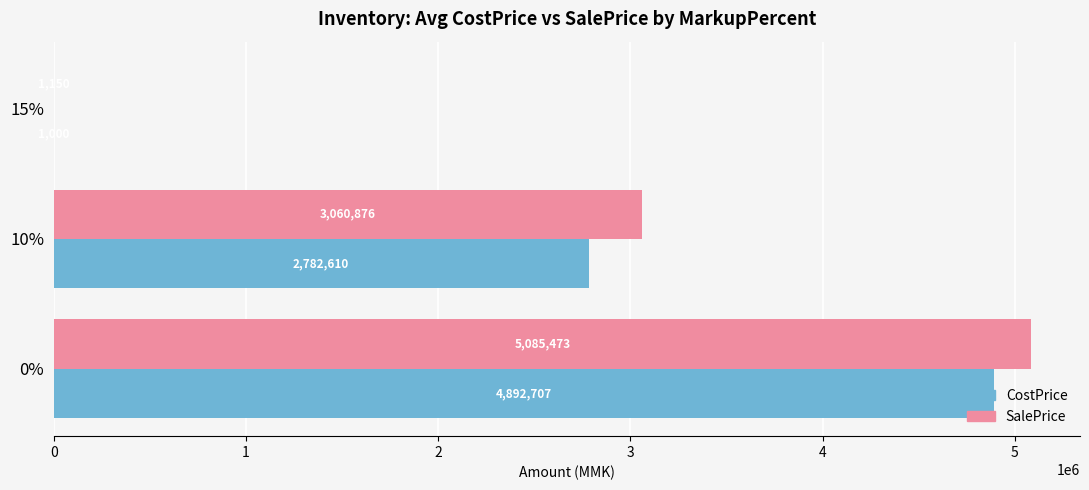

What is the maximum value shown in the chart?

5085473